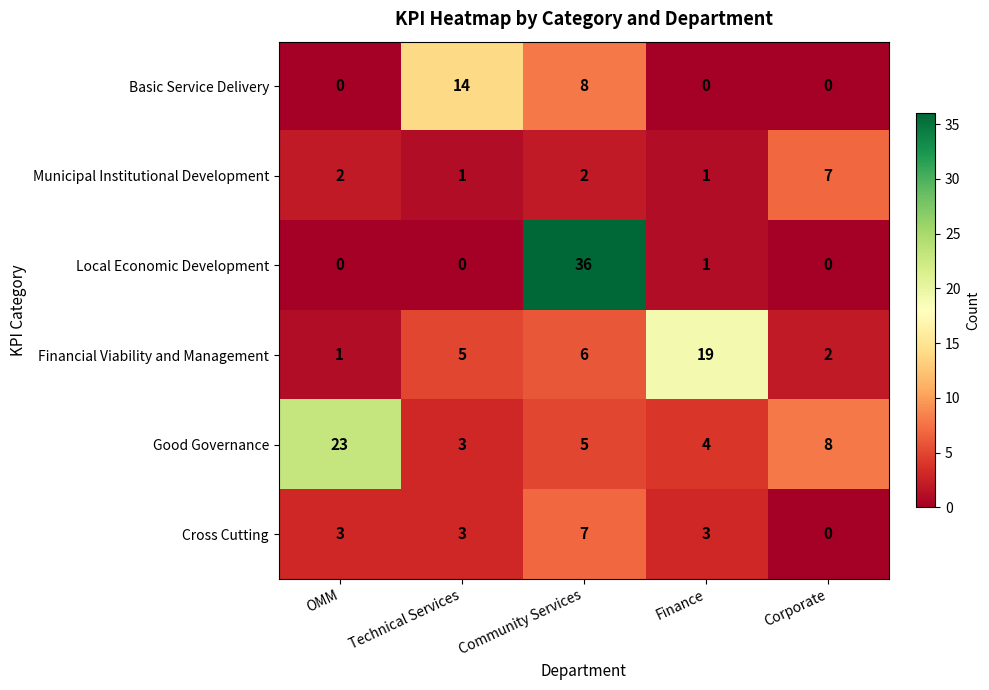

Reading left to right, extract all data points from this chart.

Basic Service Delivery: OMM=0	Technical Services=14	Community Services=8	Finance=0	Corporate=0
Municipal Institutional Development: OMM=2	Technical Services=1	Community Services=2	Finance=1	Corporate=7
Local Economic Development: OMM=0	Technical Services=0	Community Services=36	Finance=1	Corporate=0
Financial Viability and Management: OMM=1	Technical Services=5	Community Services=6	Finance=19	Corporate=2
Good Governance: OMM=23	Technical Services=3	Community Services=5	Finance=4	Corporate=8
Cross Cutting: OMM=3	Technical Services=3	Community Services=7	Finance=3	Corporate=0